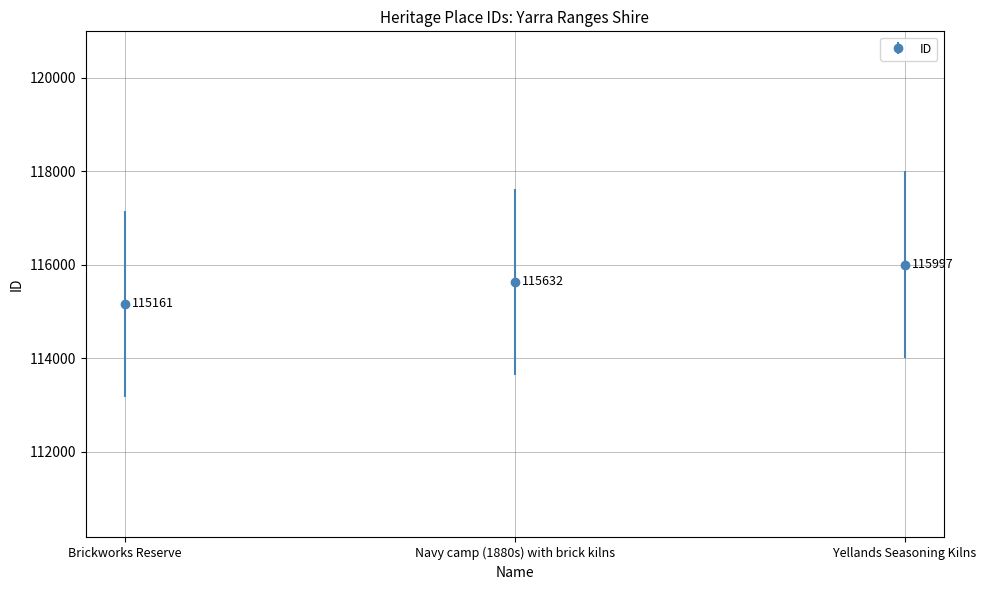

What value does the data have at Yellands Seasoning Kilns, to the nearest 50?

116000